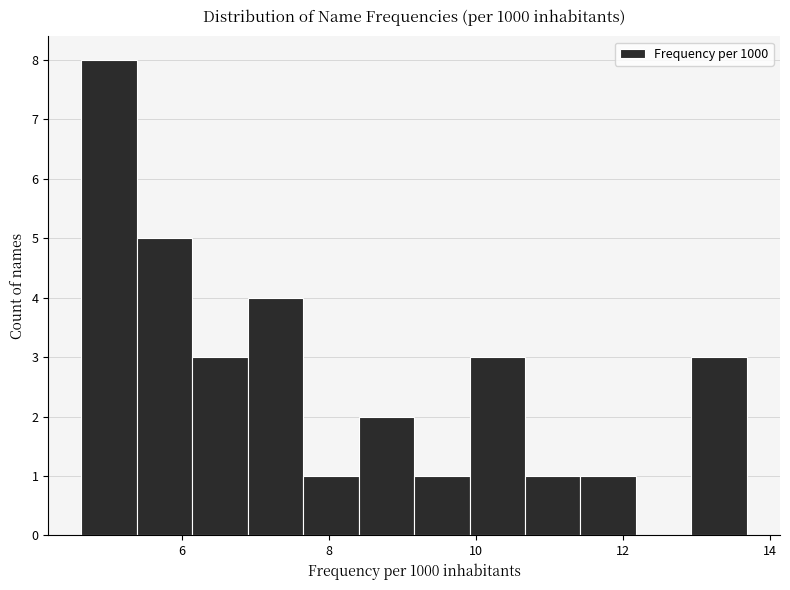

Read against the x-axis, roughly where is the centre of the tallest bar?

5.0